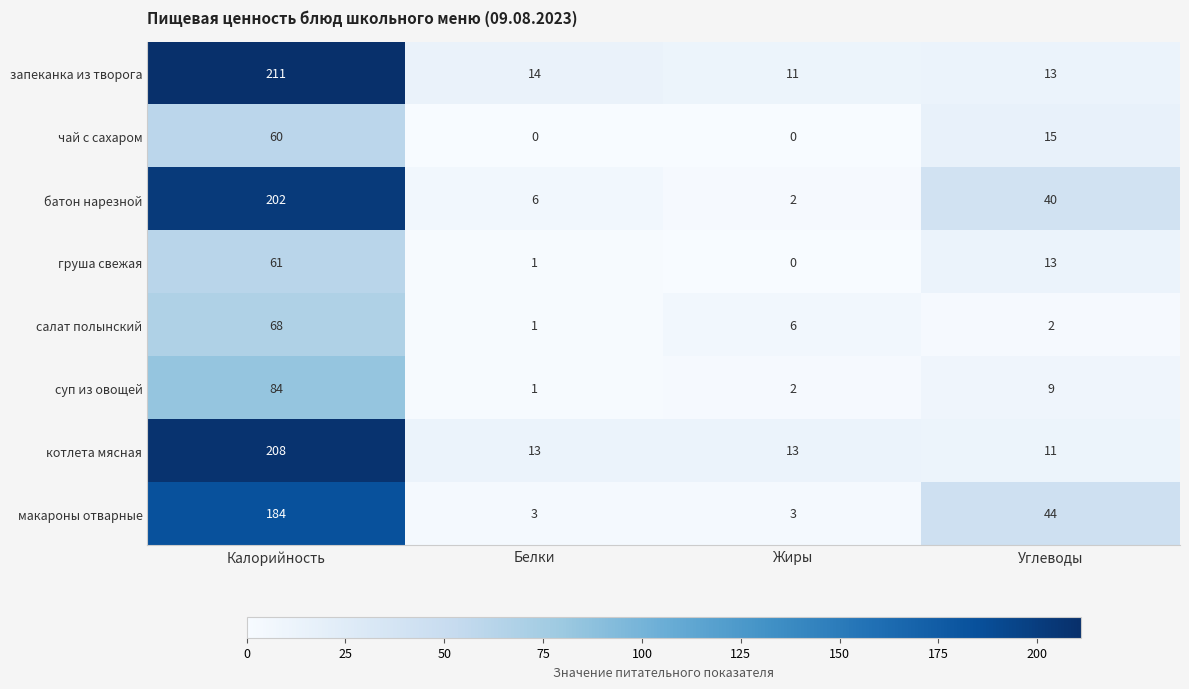

What is the difference between the maximum and minimum values in the запеканка из творога series?

200